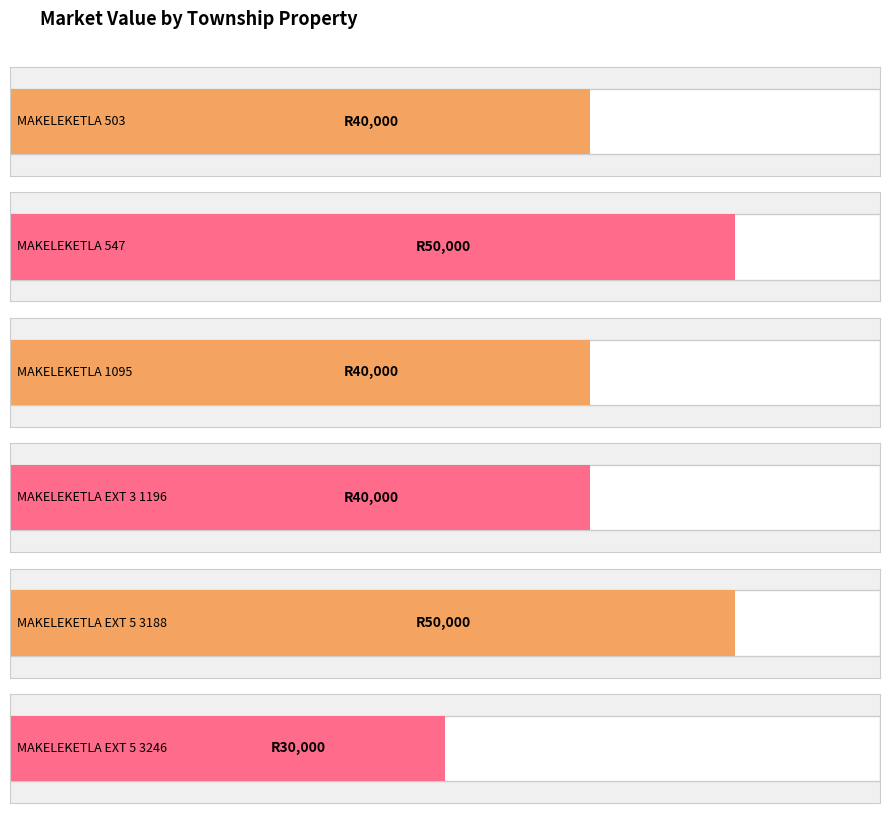

What is the change in value from MAKELEKETLA 503 to MAKELEKETLA EXT 5 3188?

+10000